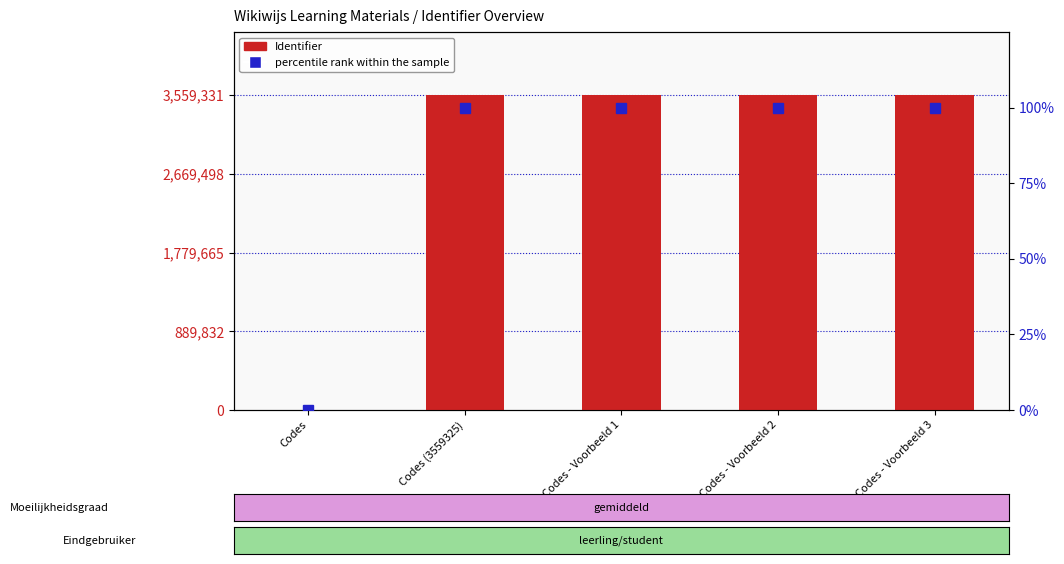

Rank the series by their average value, from highest to lowest.

Identifier, percentile rank within the sample